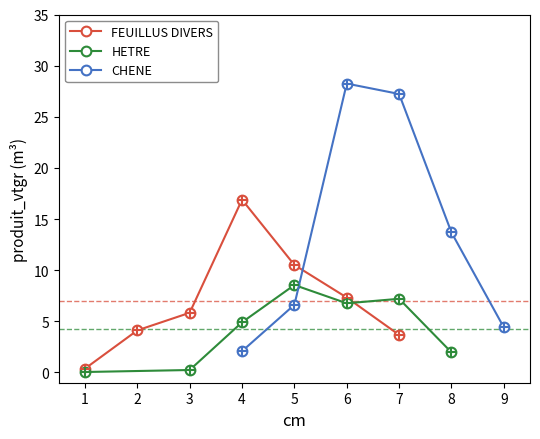

Where does the FEUILLUS DIVERS series first go above 5?

3